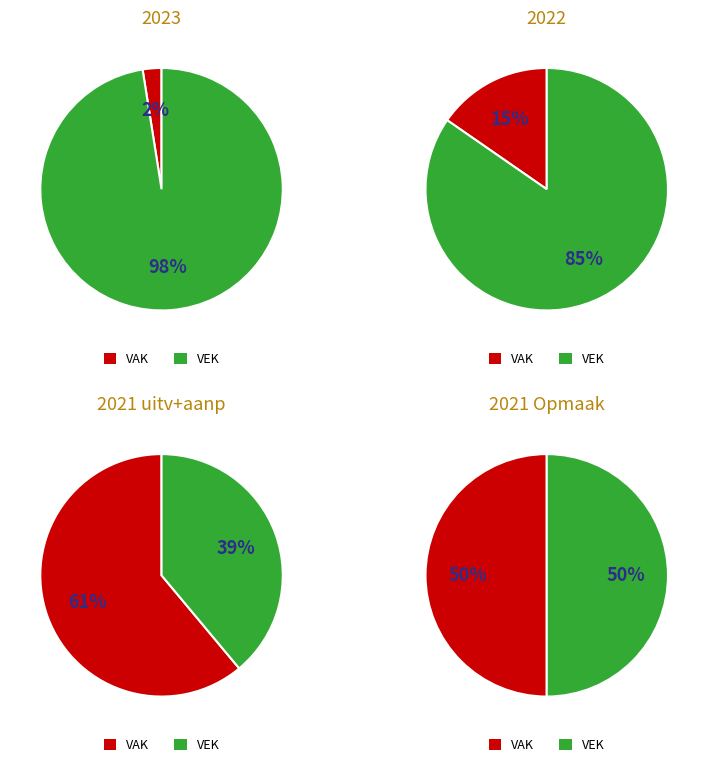

Is the sum of 2022 uitvoering and 2021 Opmaak greater than half?

No